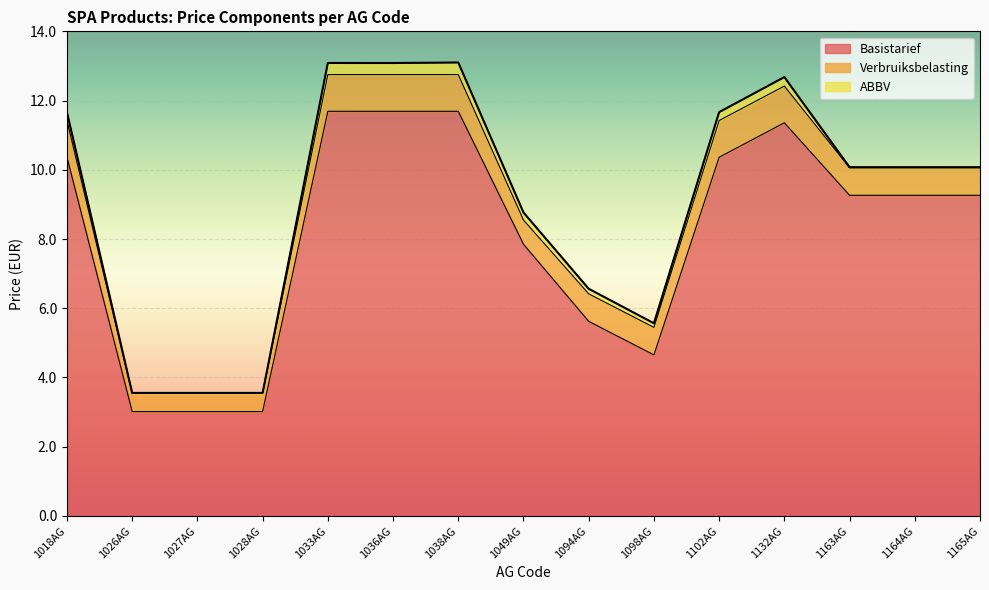

Which category has the lowest value in the Basistarief series?

1026AG